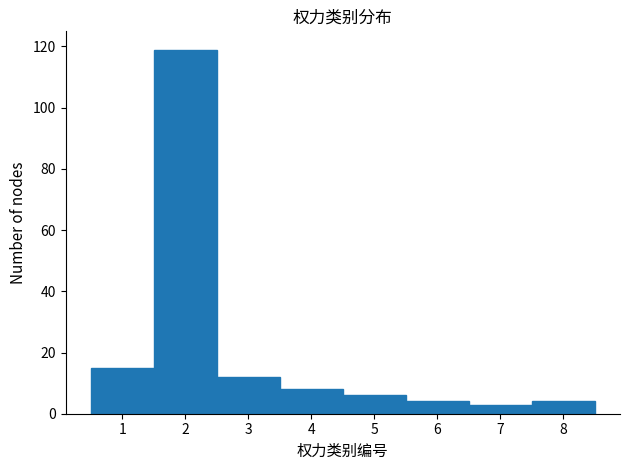

What is the height of the bar covering 0.5 to 1.5 on the x-axis? The values are not printed on the chart, so give them approximately, as read against the axis.

16